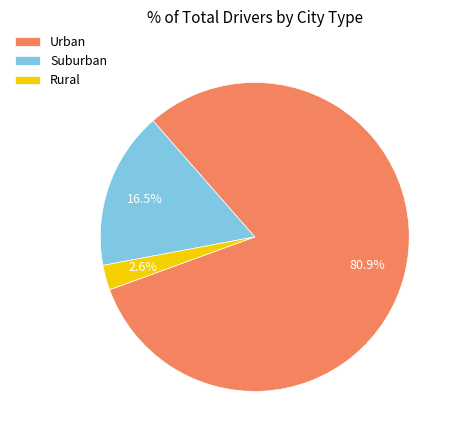

Which has a higher value, Suburban or Urban?

Urban